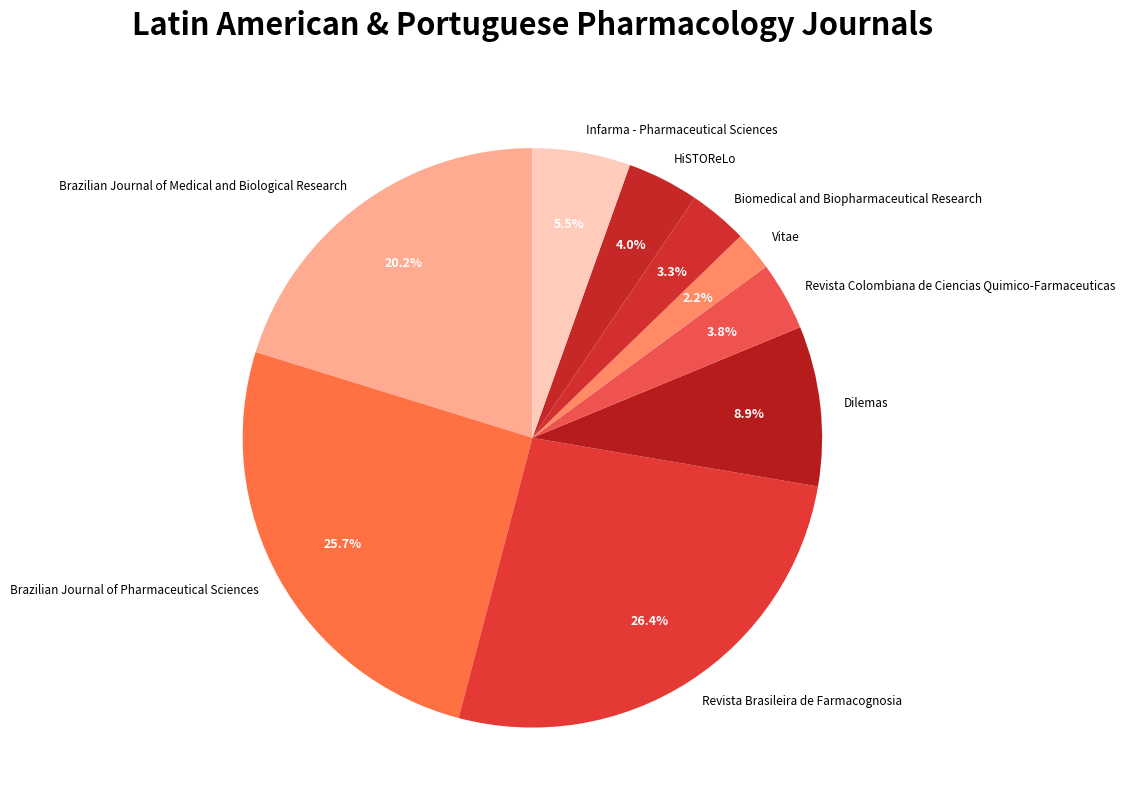

What is the largest slice in the pie chart?

Revista Brasileira de Farmacognosia